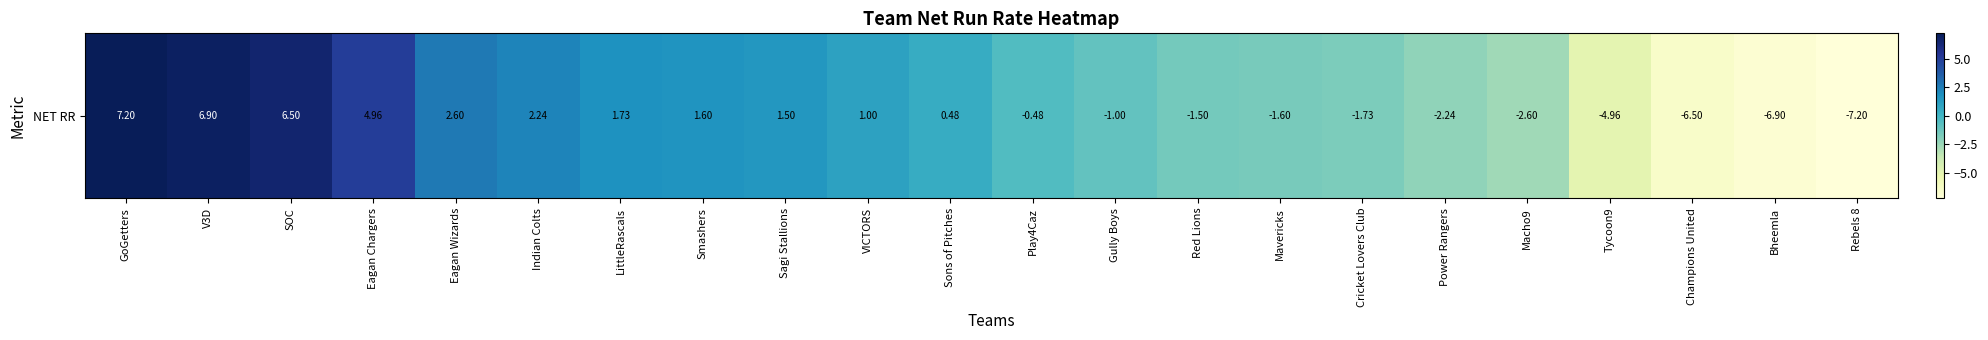

At which category does the chart reach its minimum across all series?

Rebels 8